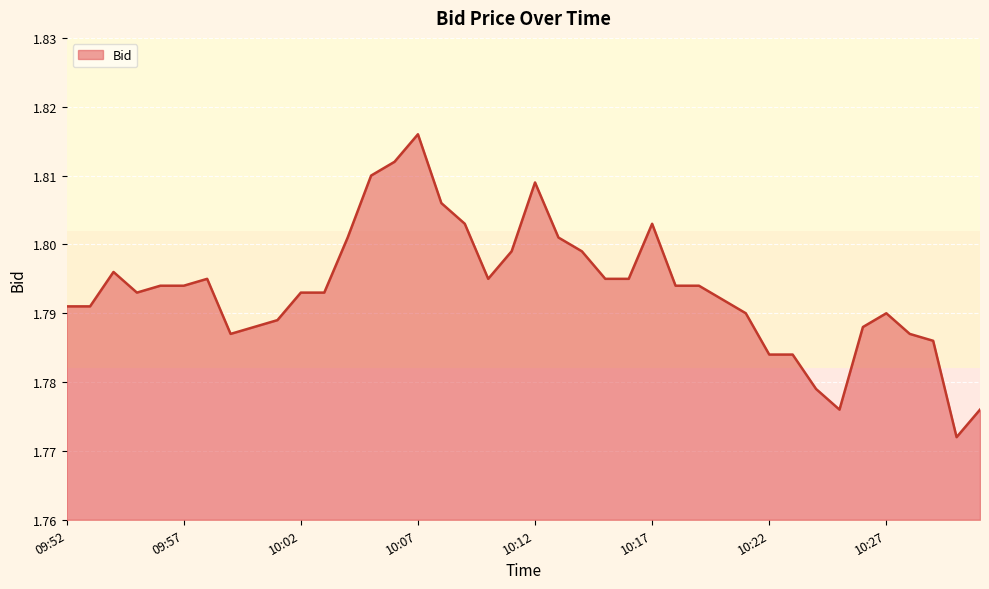

What is the sum of all values?

71.7